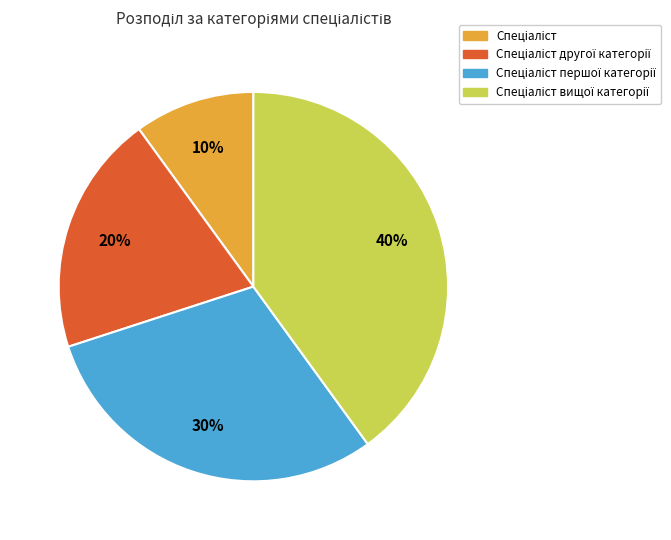

Does any single category account for the majority?

No